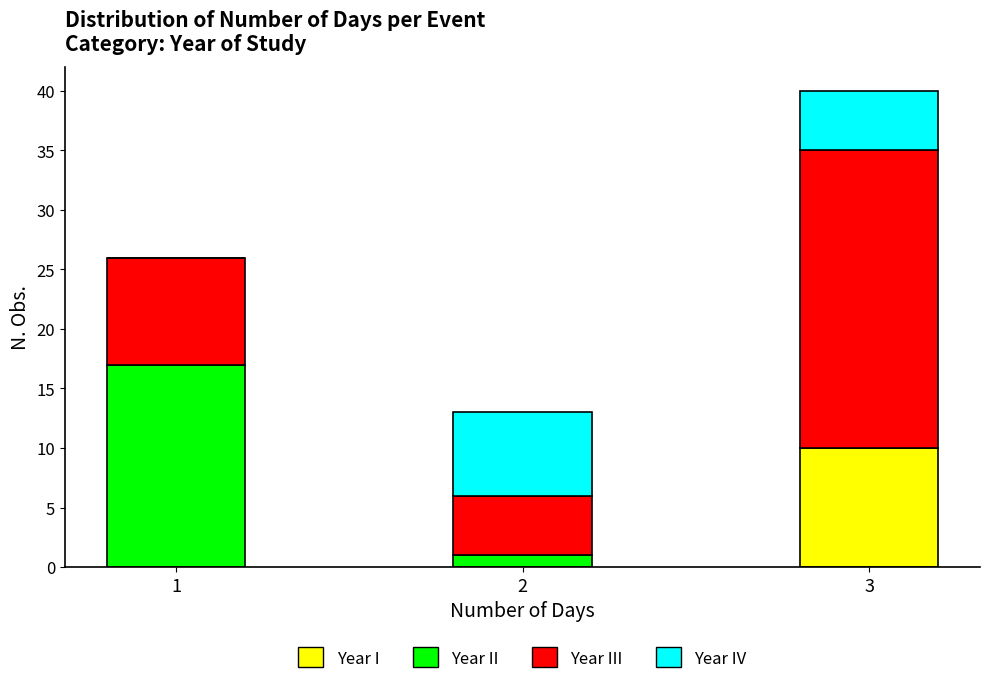

Reading left to right, transcribe the values for I.

1=0	2=0	3=10